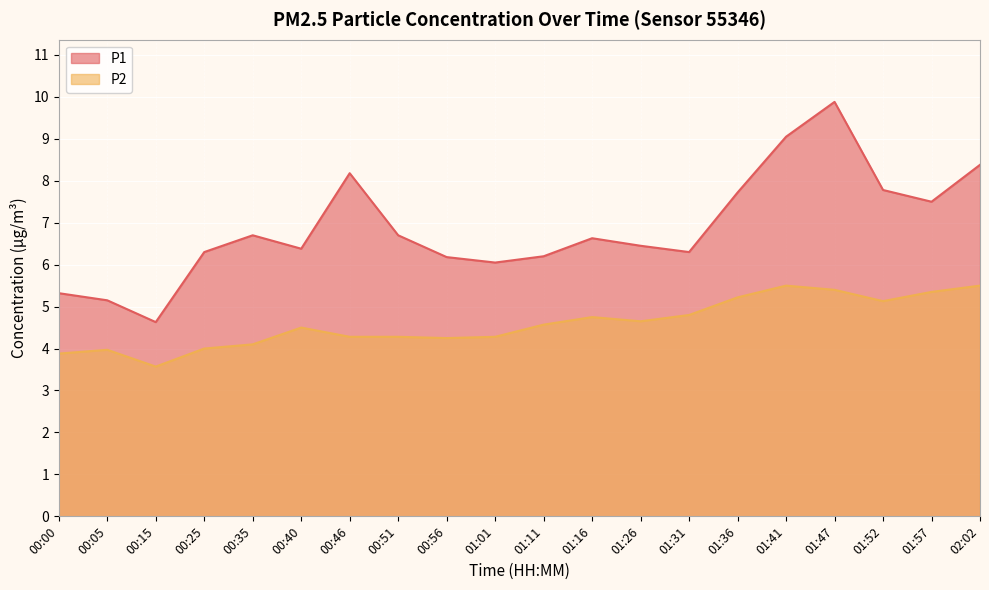

Which series has the largest total across all categories?

P1